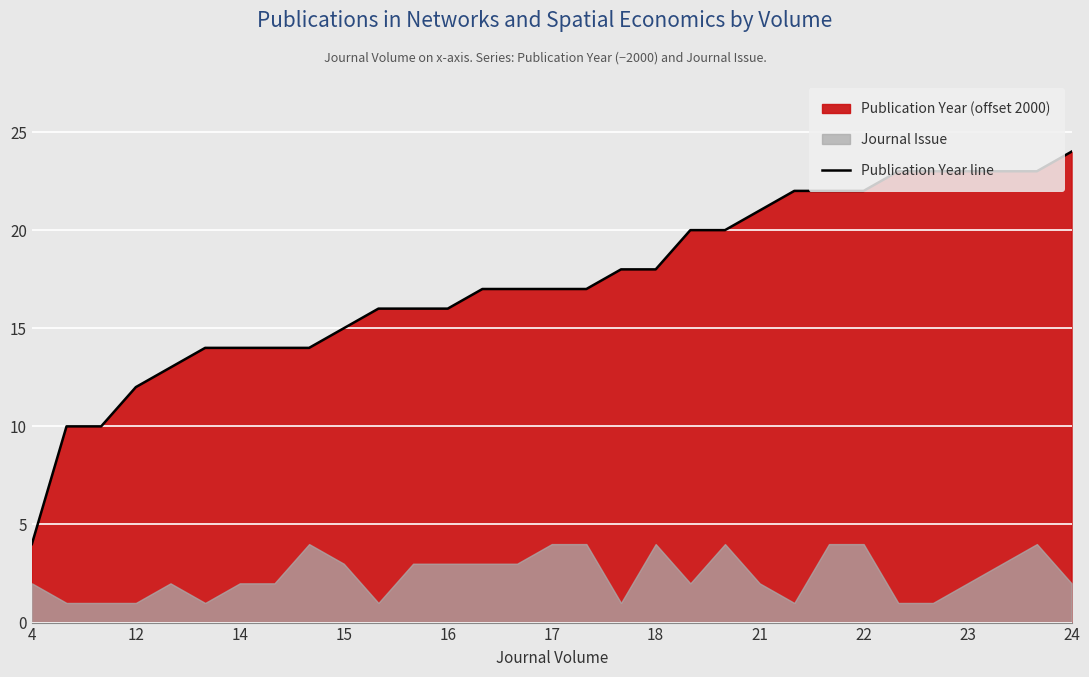

True or false: the data has more than 0 interior local peaks.

False